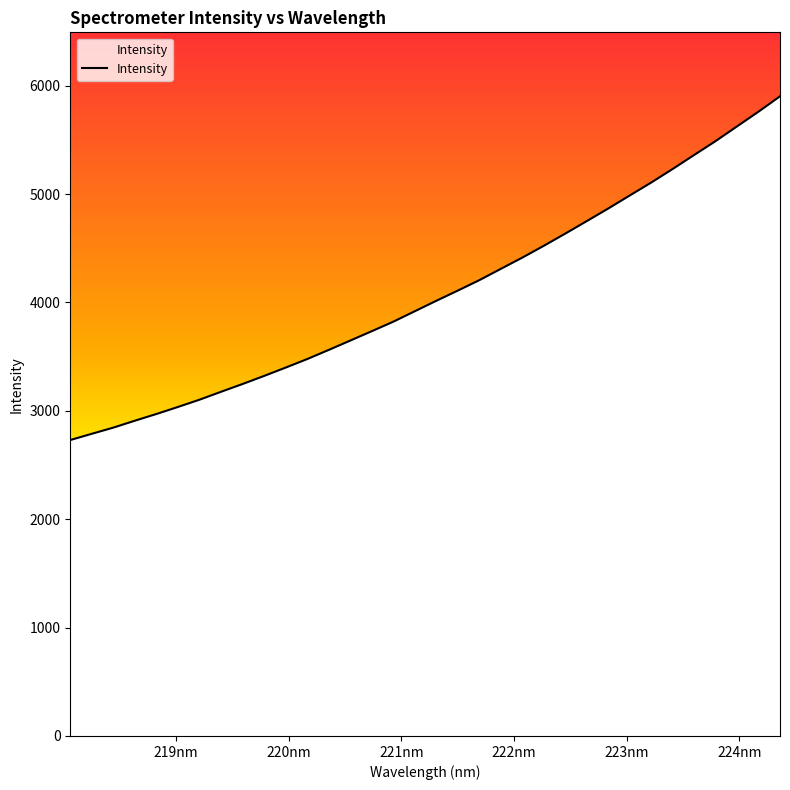

What is the minimum value shown in the chart?

2730.5